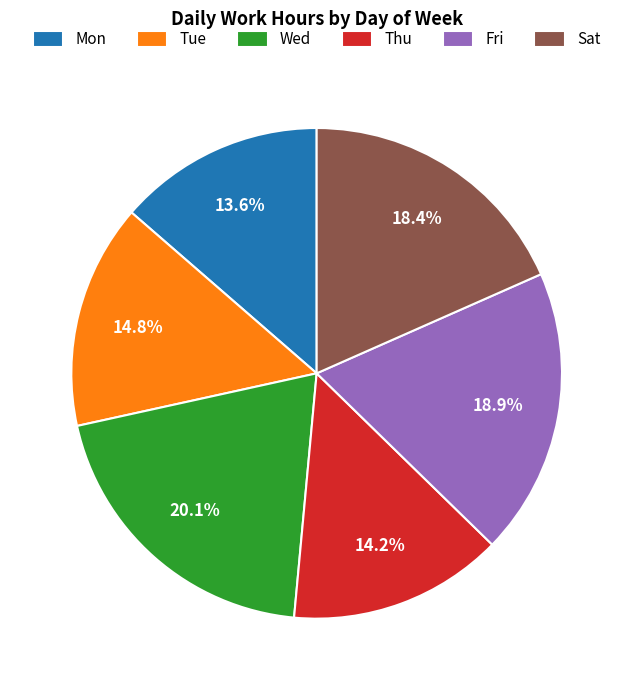

What portion of the pie excludes Tue?

85.2%